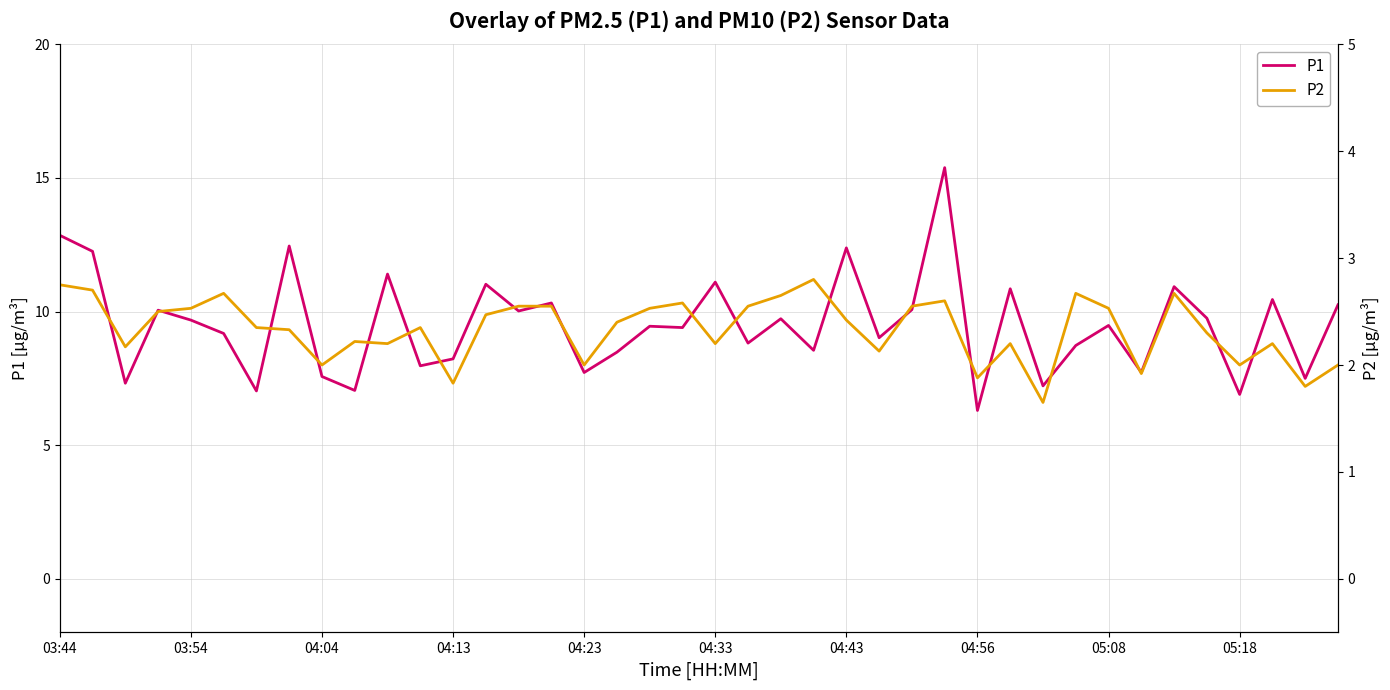

At which category is the sum across all series the highest?

27